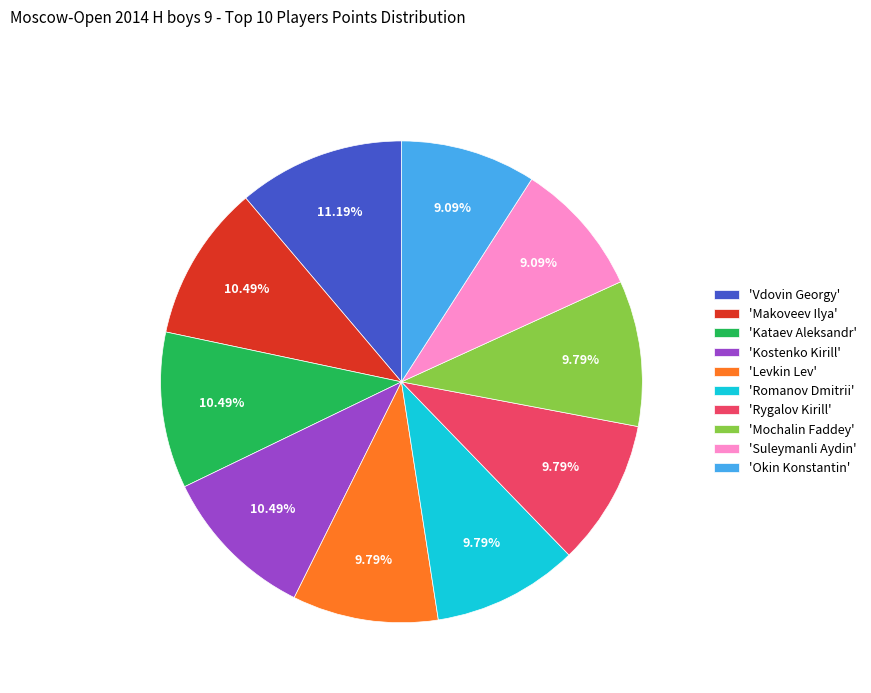

Between 'Mochalin Faddey' and 'Okin Konstantin', which is larger?

'Mochalin Faddey'